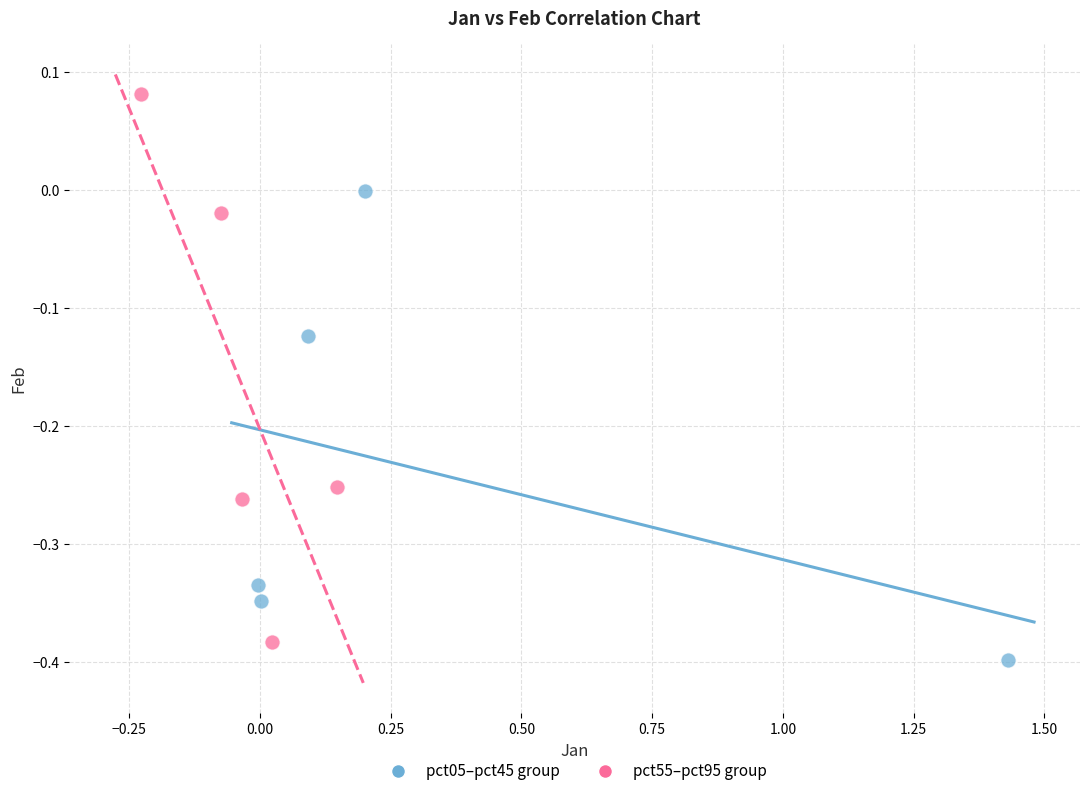

Which series reaches the minimum Y coordinate?

pct05–pct45 group